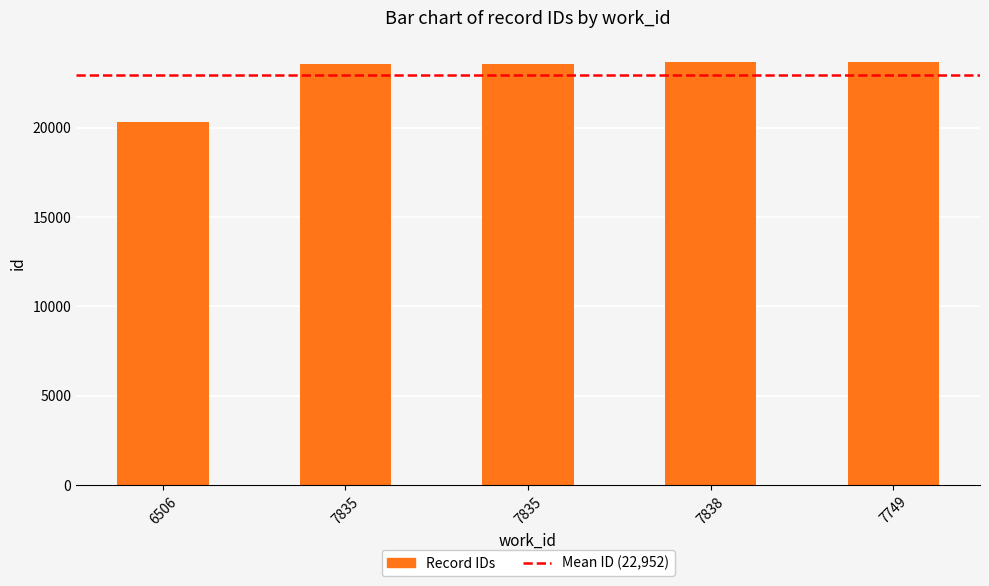

What is the change in value from 7835 to 7749?

+109